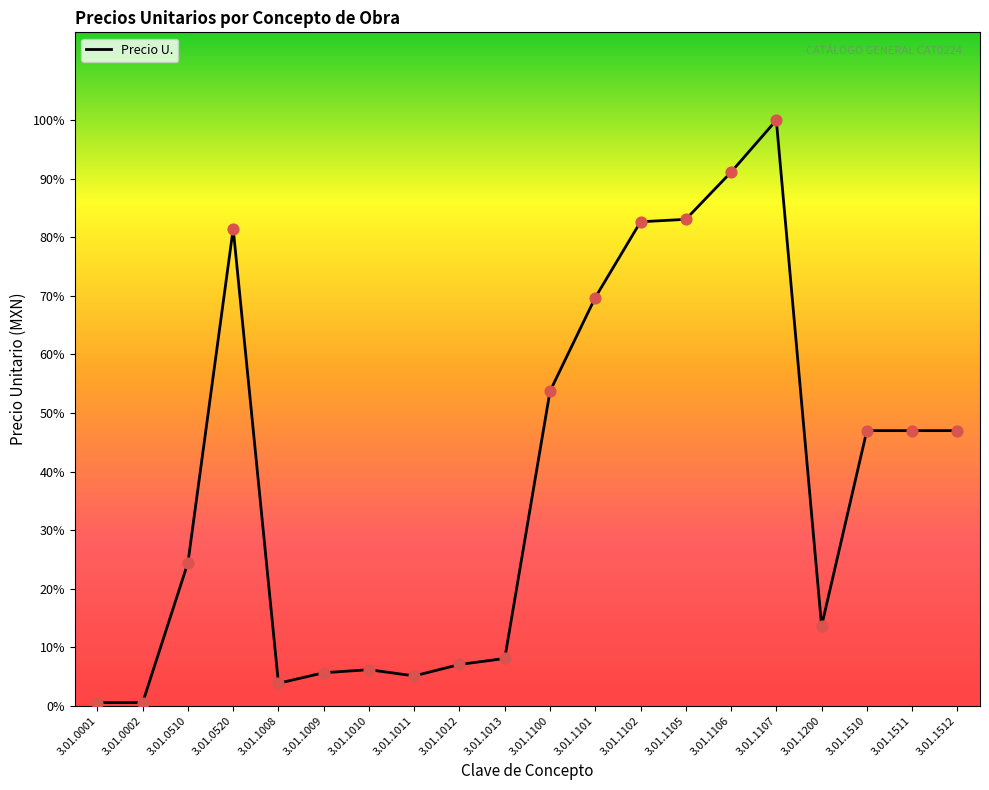

Is this an area chart (filled region under the line)?

Yes